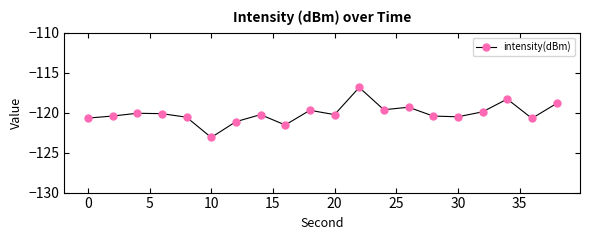

True or false: the data has more than 1 interior local peaks.

True